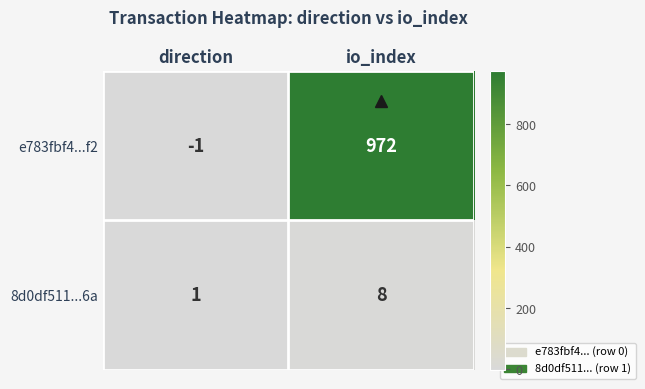

At which category is the sum across all series the highest?

io_index